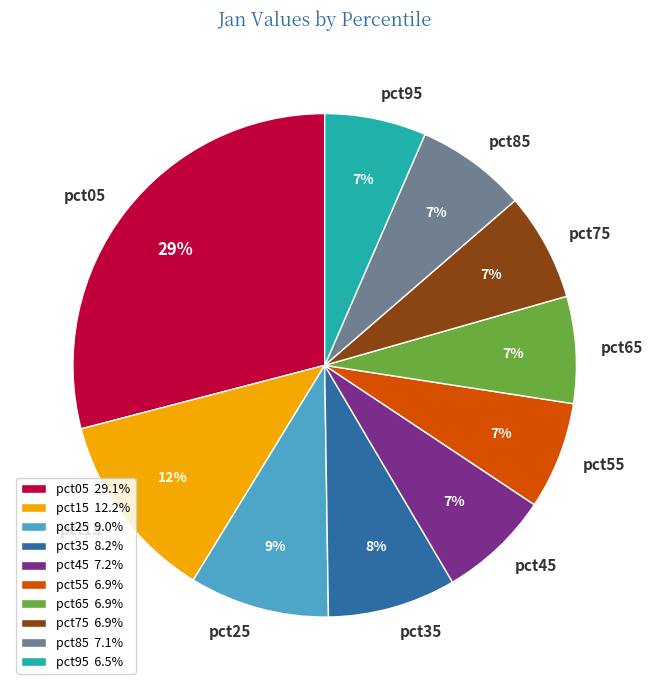

Combined, do pct15 and pct95 account for over 50%?

No